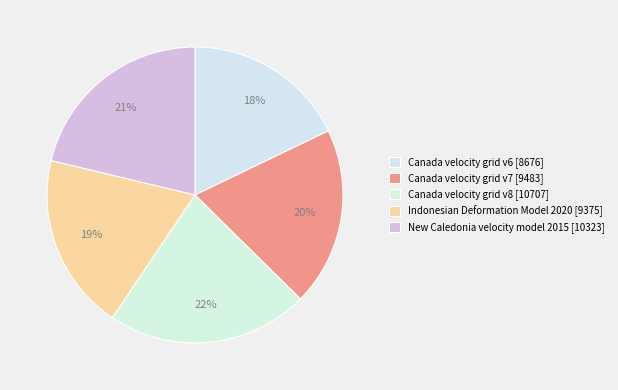

Combined, what portion of the pie is Indonesian Deformation Model 2020 and Canada velocity grid v7?

38.8%